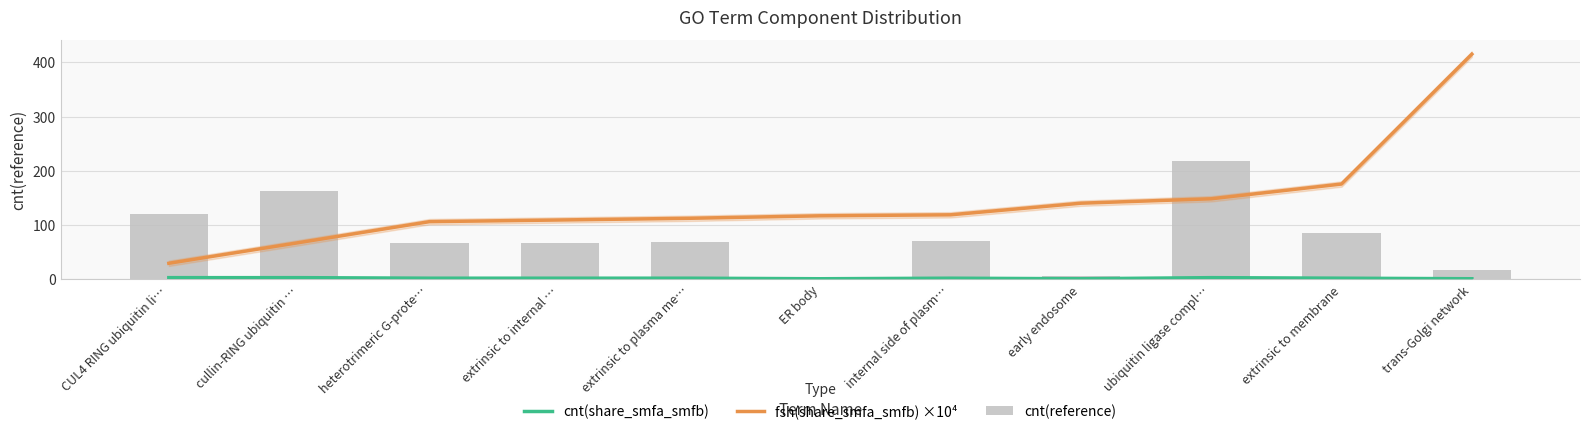

At which label is cnt(reference) closest to 111?

CUL4 RING ubiquitin li…